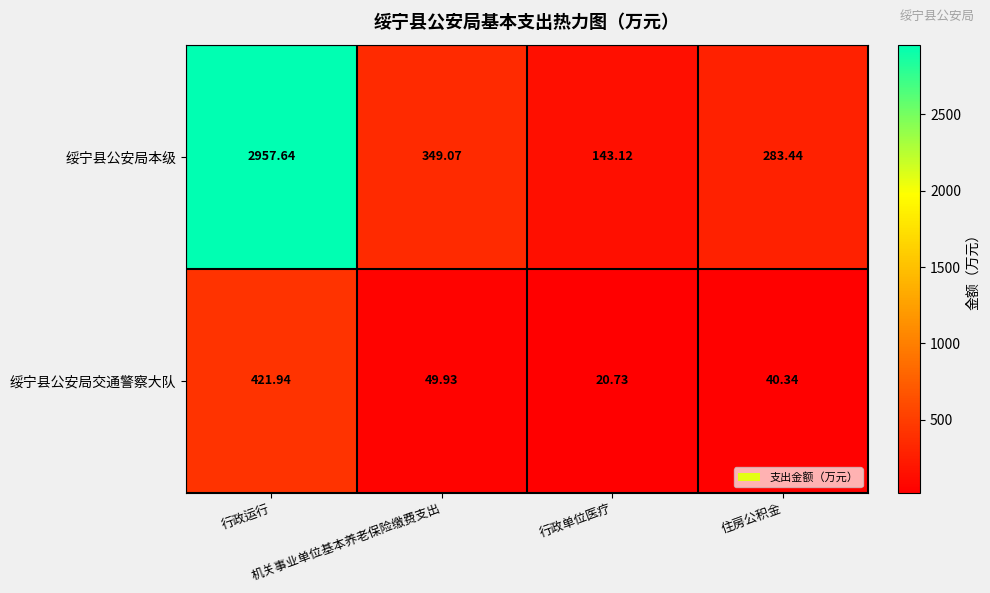

Count the number of data series in this chart.

2